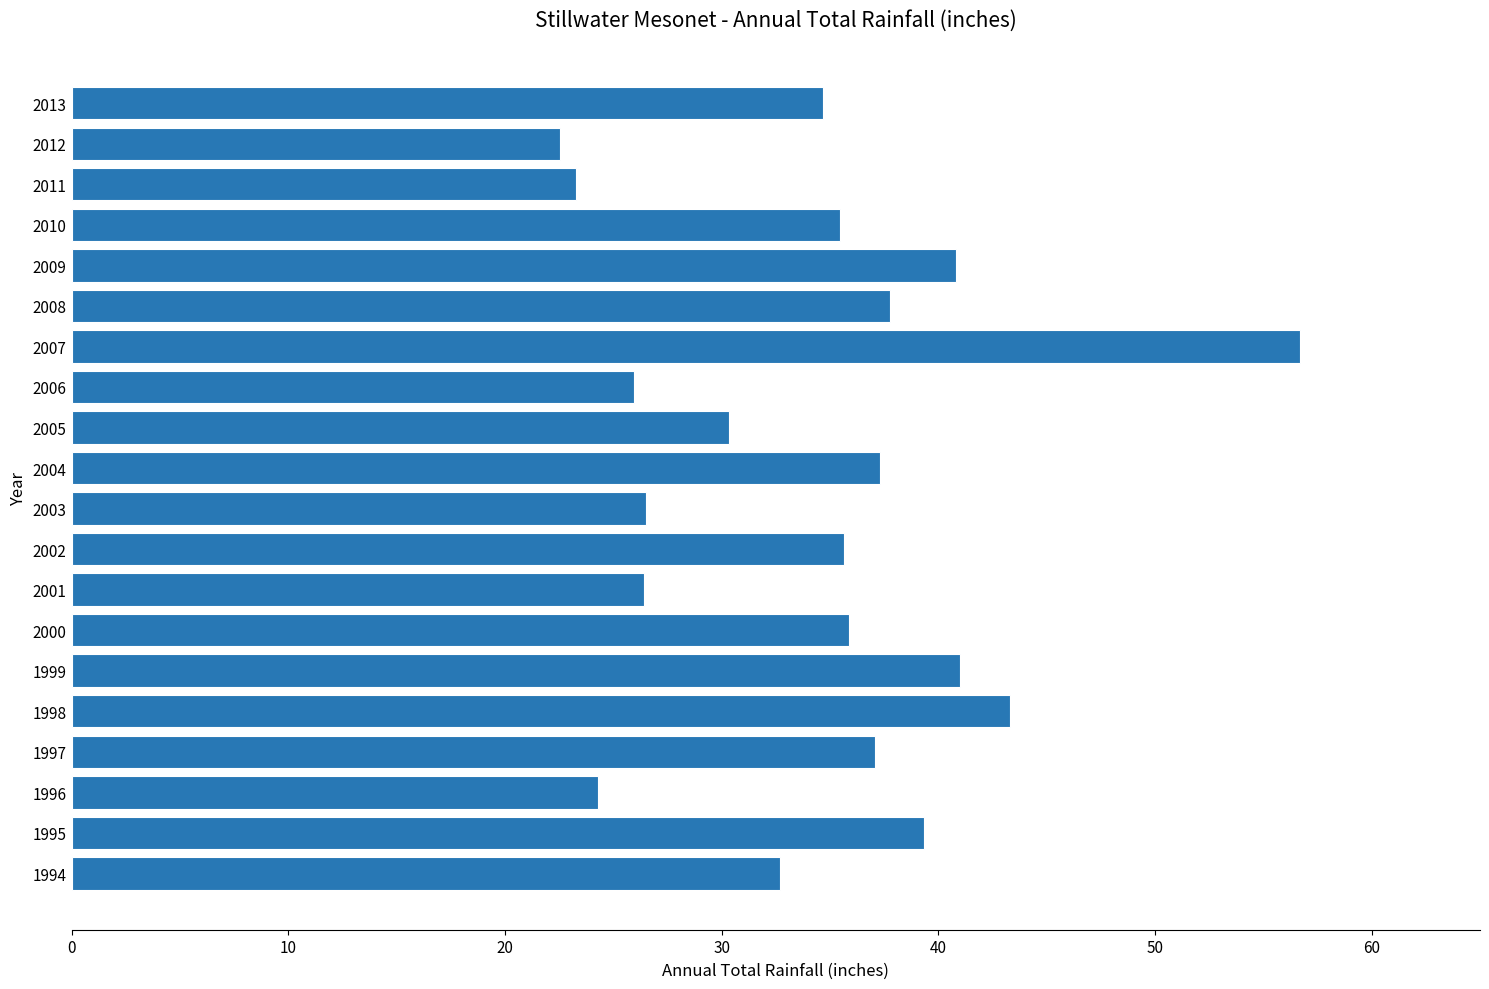

Read the value at 2001.

26.4